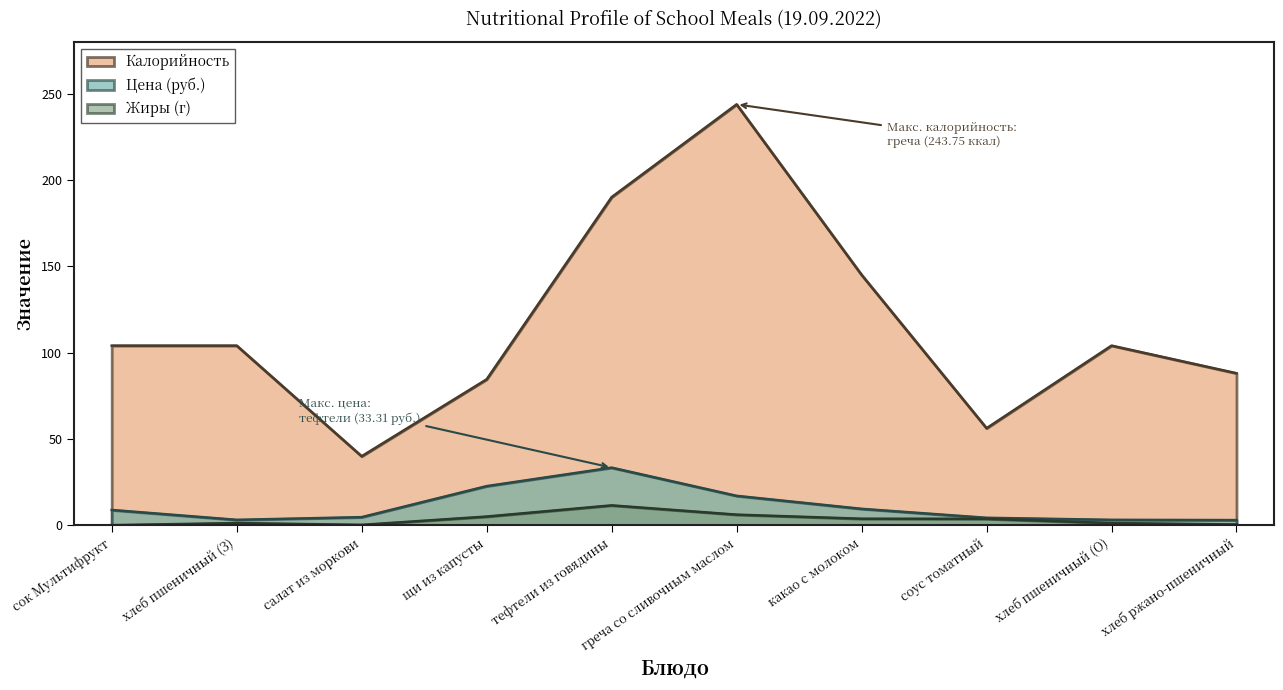

Which series has the largest range (max minus min)?

Калорийность